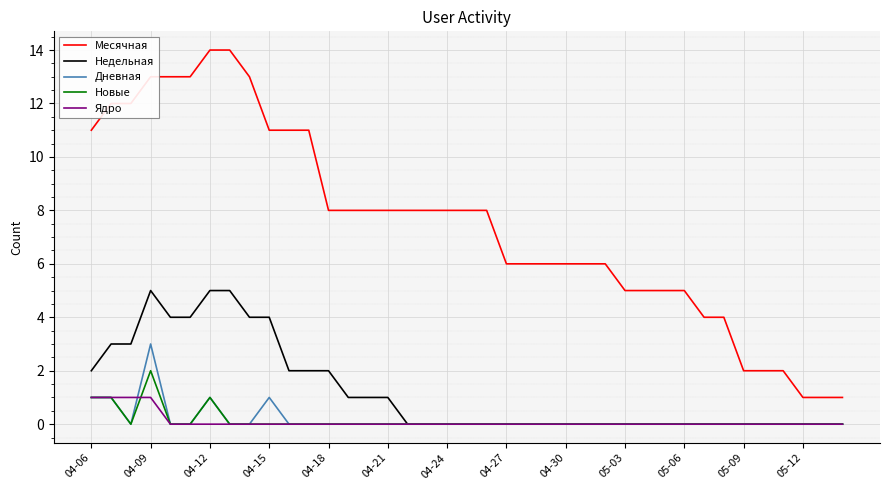

List the series in order of their peak value, highest first.

Месячная, Недельная, Дневная, Новые, Ядро